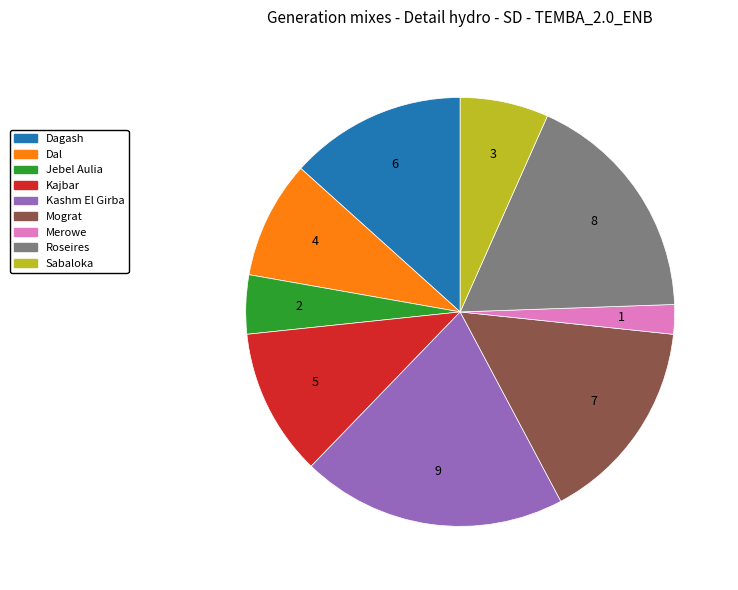

Is there any slice that represents more than half of the pie?

No